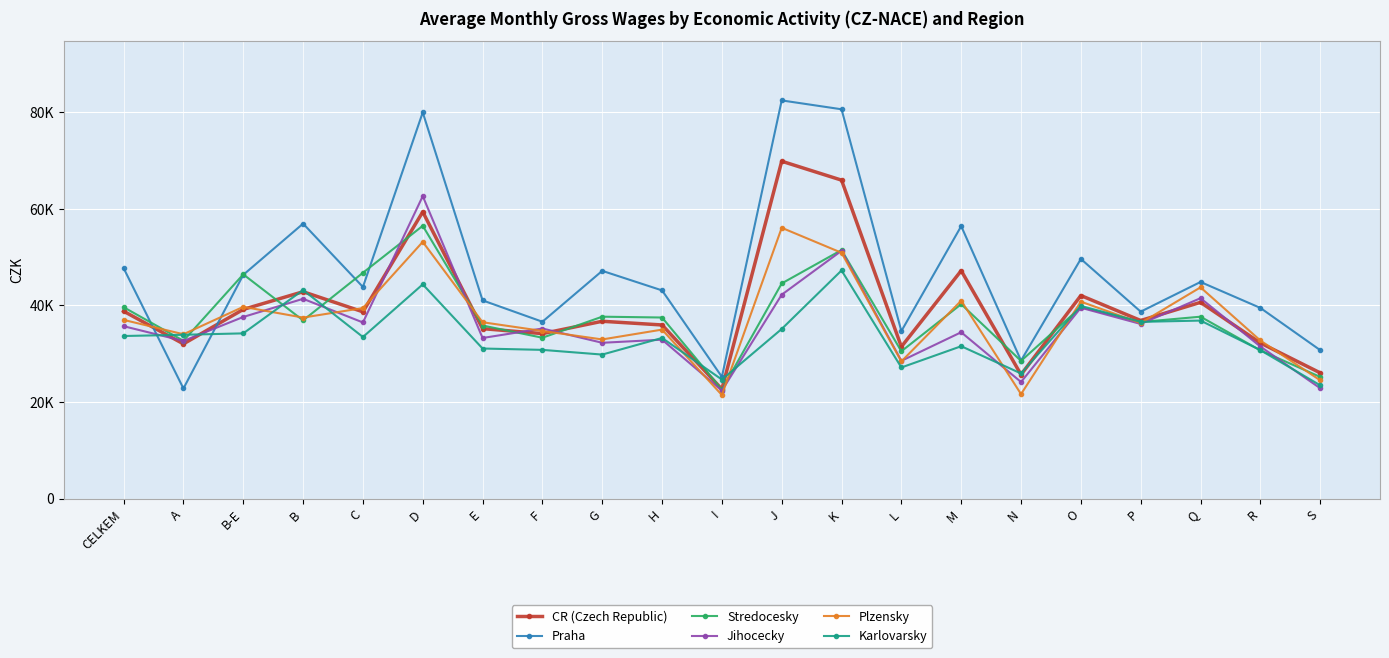

At which label does CR (Czech Republic) first exceed 36832?

CELKEM